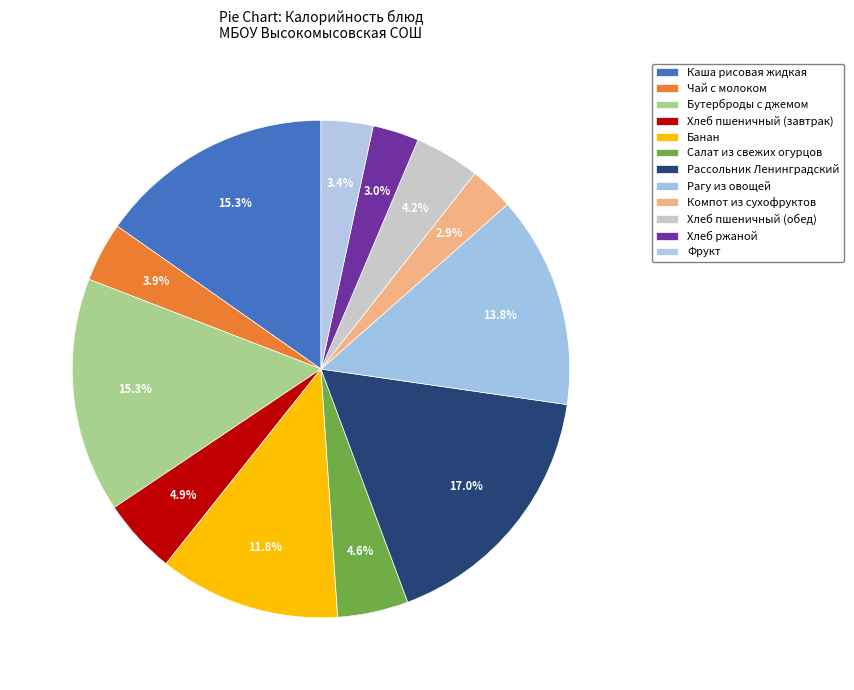

Which slice is the smallest?

Компот из сухофруктов